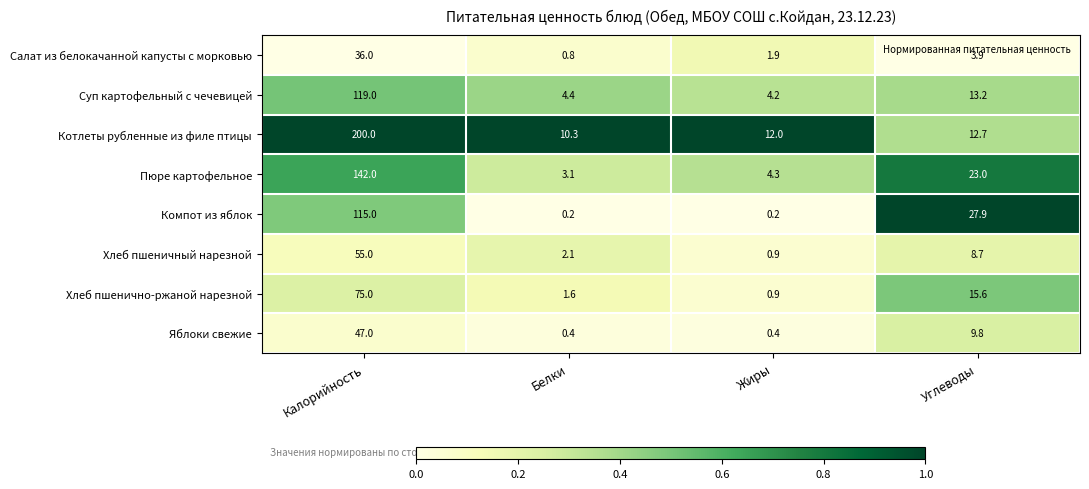

Rank the series at Калорийность from lowest to highest value.

Салат из белокачанной капусты с морковью, Яблоки свежие, Хлеб пшеничный нарезной, Хлеб пшенично-ржаной нарезной, Компот из яблок, Суп картофельный с чечевицей, Пюре картофельное, Котлеты рубленные из филе птицы